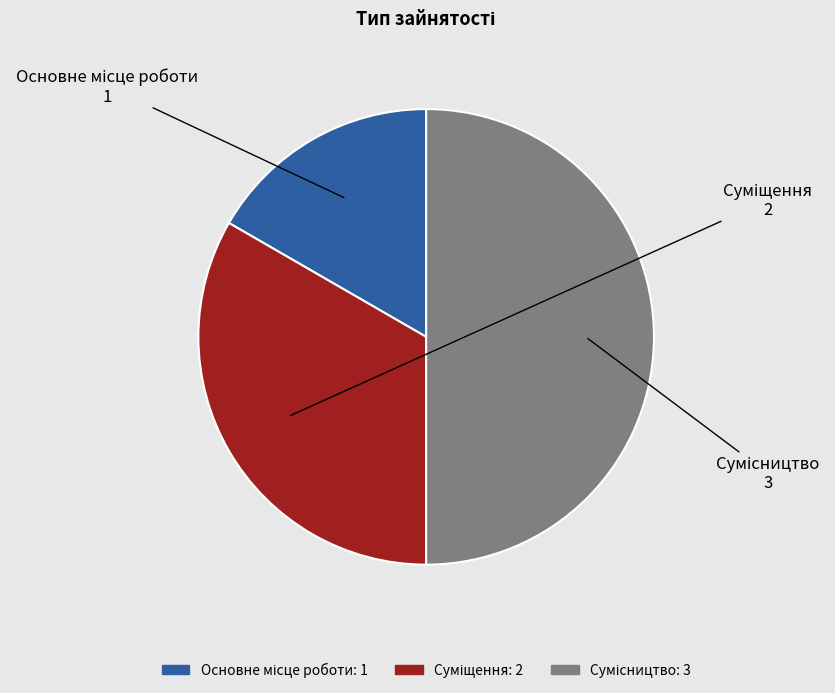

How many segments does this pie chart have?

3